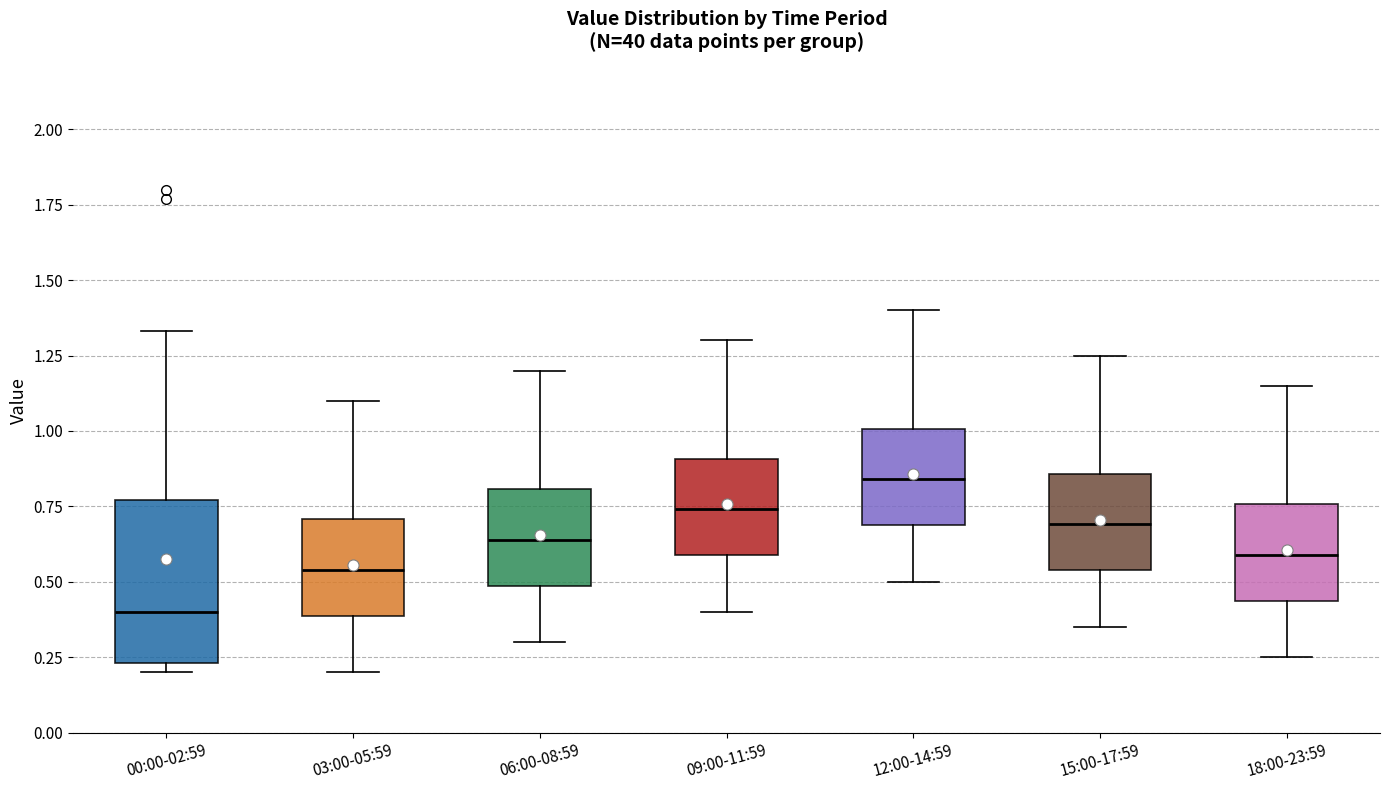

Which box is the tallest, from its lower edge to its upper edge?

00:00-02:59